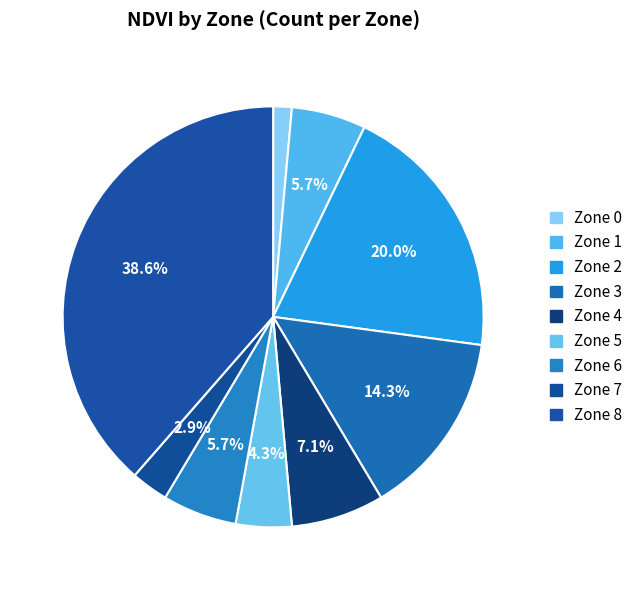

Does any single category account for the majority?

No